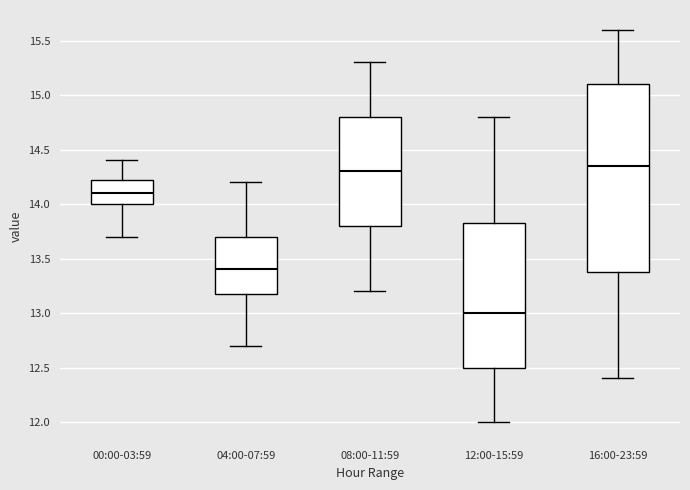

Where does the lower whisker of the box for 04:00-07:59 end on the y-axis? The values are not printed on the chart, so give them approximately, as read against the axis.

12.70